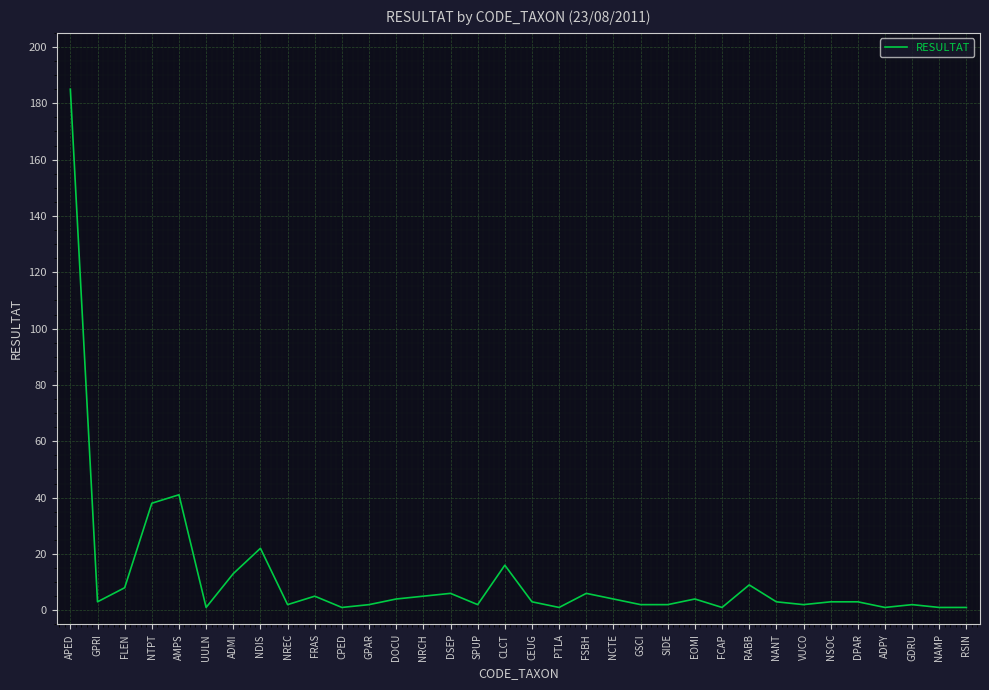

The value at RABB is 9. True or false?

True